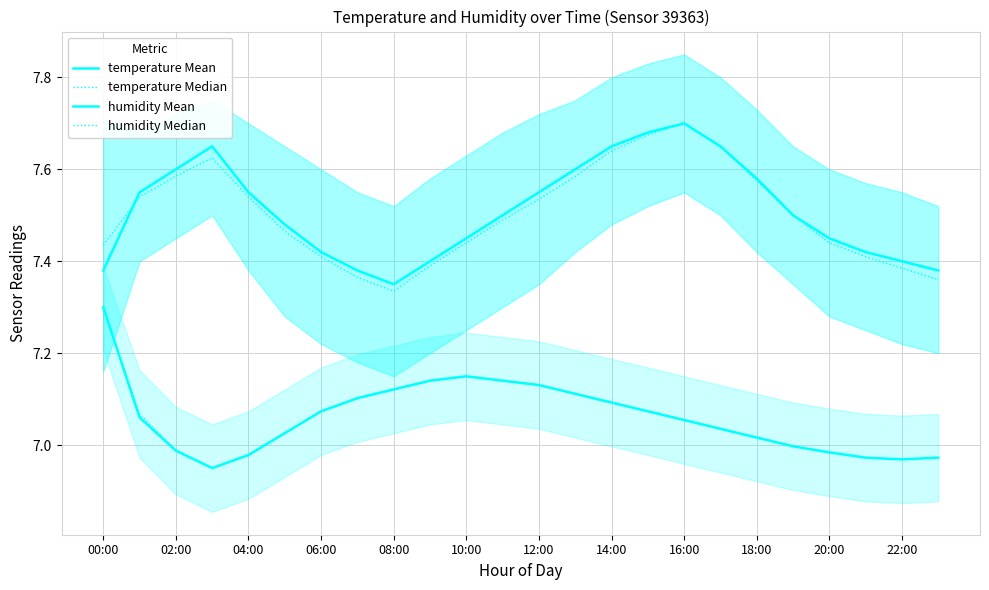

Reading left to right, transcribe all the data shown in this chart.

temperature Mean: 7.4	7.5	7.6	7.7	7.5	7.5	7.4	7.4	7.3	7.4	7.5	7.5	7.5	7.6	7.7	7.7	7.7	7.7	7.6	7.5	7.5	7.4	7.4	7.4
temperature Median: 7.4	7.5	7.6	7.6	7.5	7.5	7.4	7.4	7.3	7.4	7.4	7.5	7.5	7.6	7.6	7.7	7.7	7.7	7.6	7.5	7.4	7.4	7.4	7.4
humidity Mean: 7.3	7.1	7.0	6.9	7.0	7.0	7.1	7.1	7.1	7.1	7.1	7.1	7.1	7.1	7.1	7.1	7.1	7.0	7.0	7.0	7.0	7.0	7.0	7.0
humidity Median: 7.3	7.1	7.0	6.9	7.0	7.0	7.1	7.1	7.1	7.1	7.1	7.1	7.1	7.1	7.1	7.1	7.1	7.0	7.0	7.0	7.0	7.0	7.0	7.0